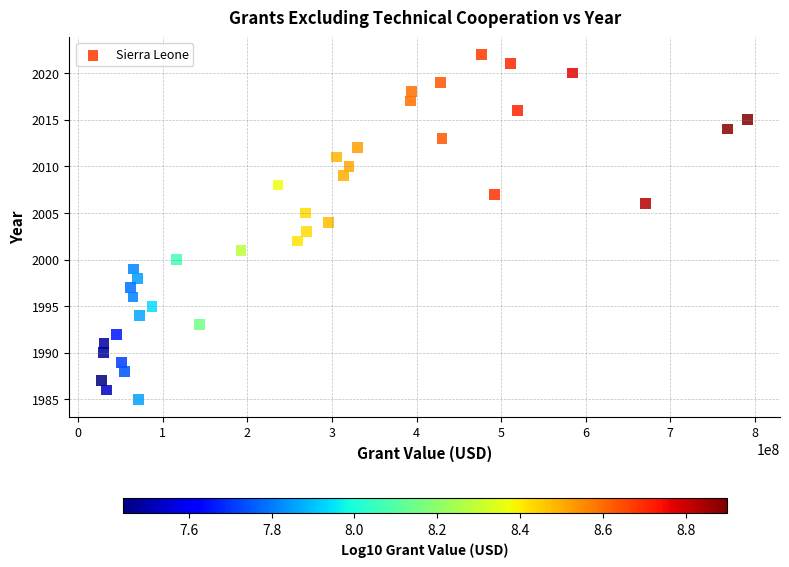

What is the range of X values (max minus min)?

764130000